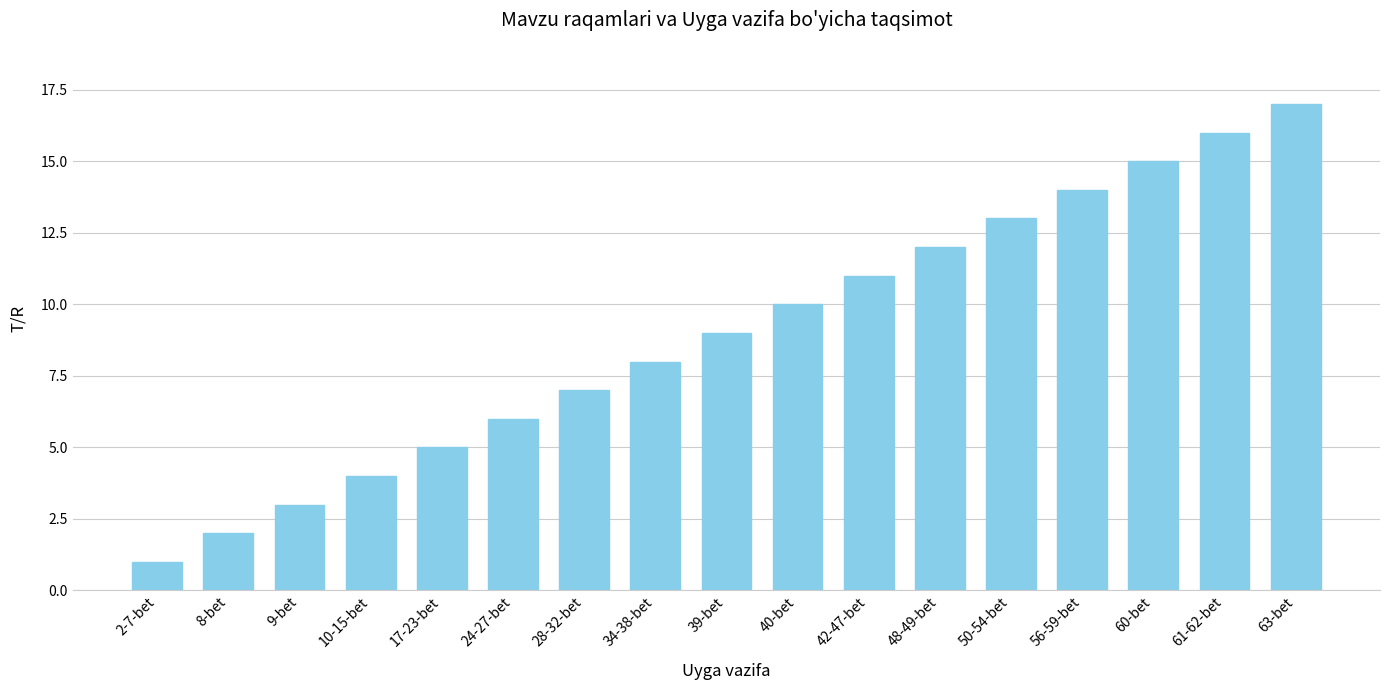

What is the difference between the maximum and minimum values?

16